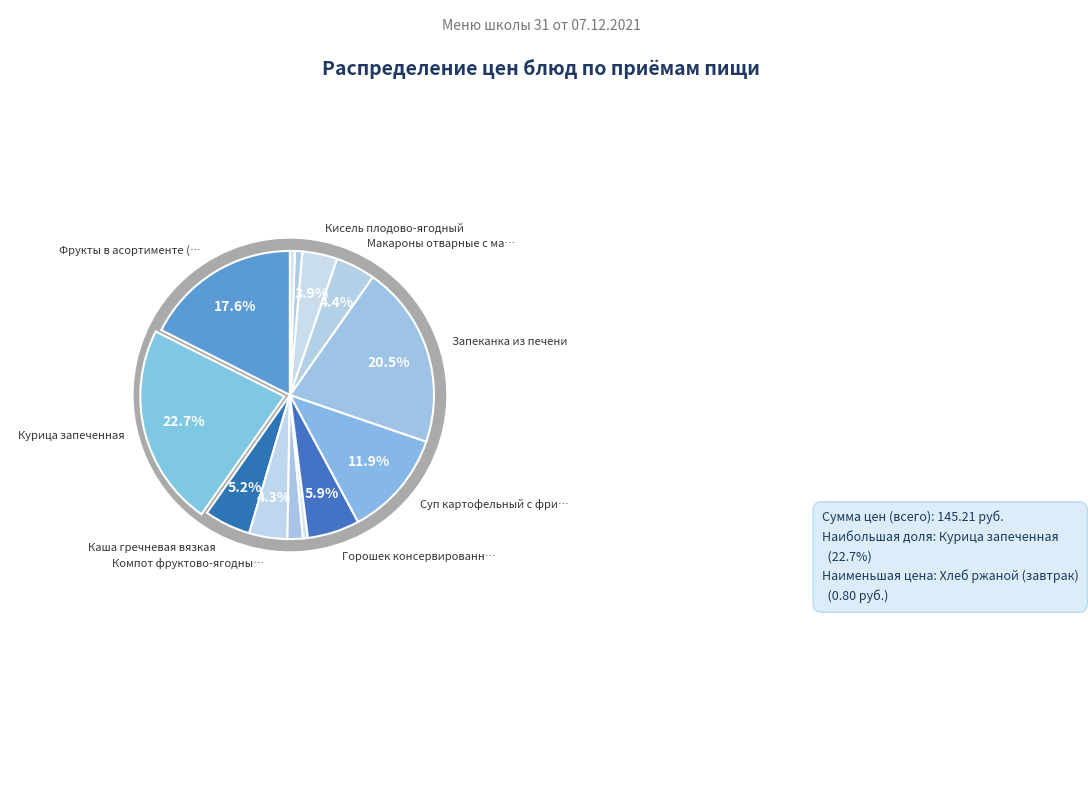

What percentage is NOT represented by Фрукты в асортименте (яблоко)?

82.4%